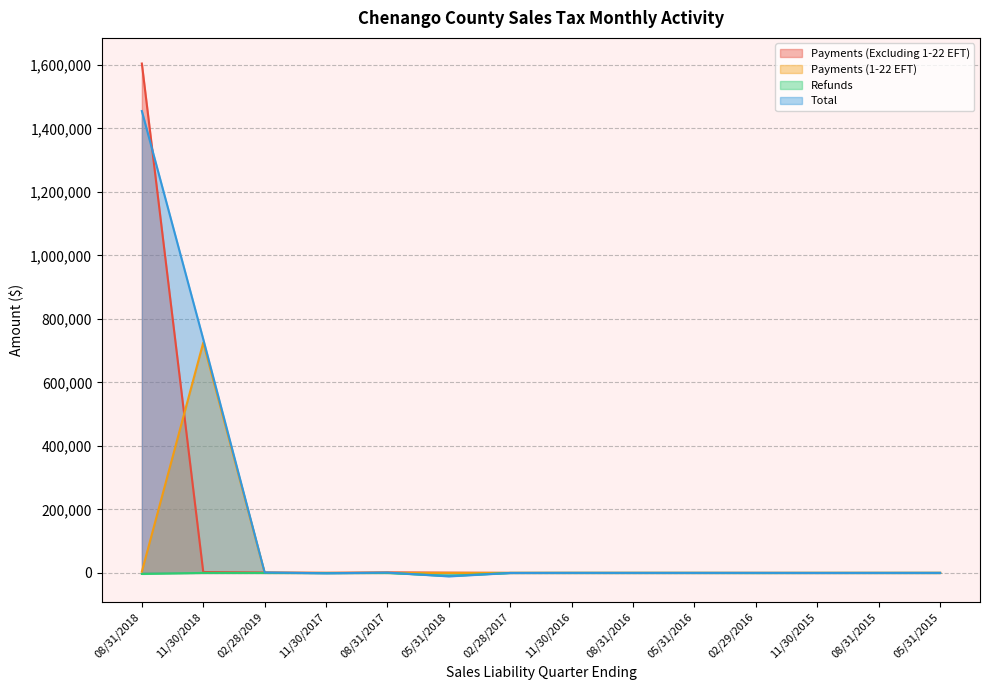

Which has a higher value, 05/31/2018 or 05/31/2016?

05/31/2018